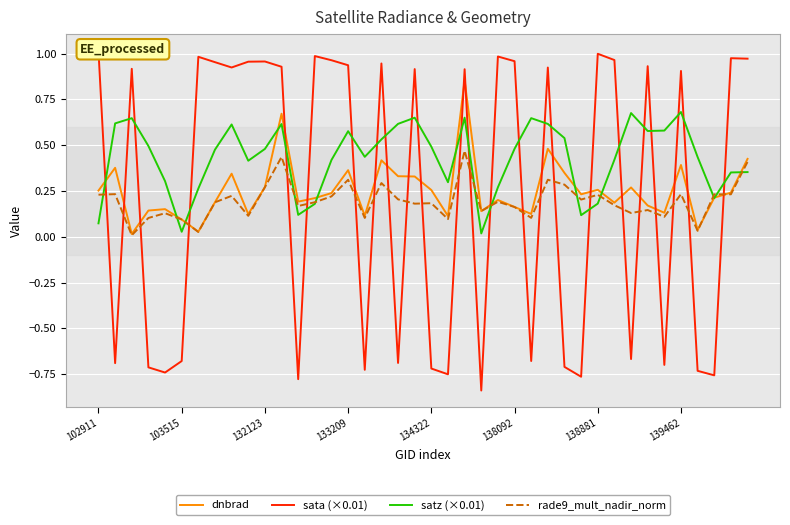

Is it true that satz (×0.01) equals 0.7 at 138092?

False